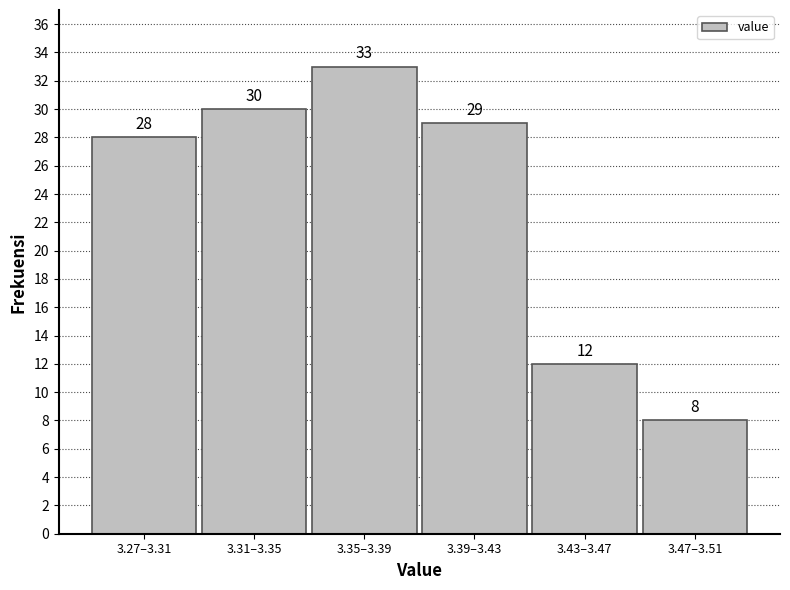

Reading left to right, list all the values displayed in this chart.

3.27–3.31=28	3.31–3.35=30	3.35–3.39=33	3.39–3.43=29	3.43–3.47=12	3.47–3.51=8